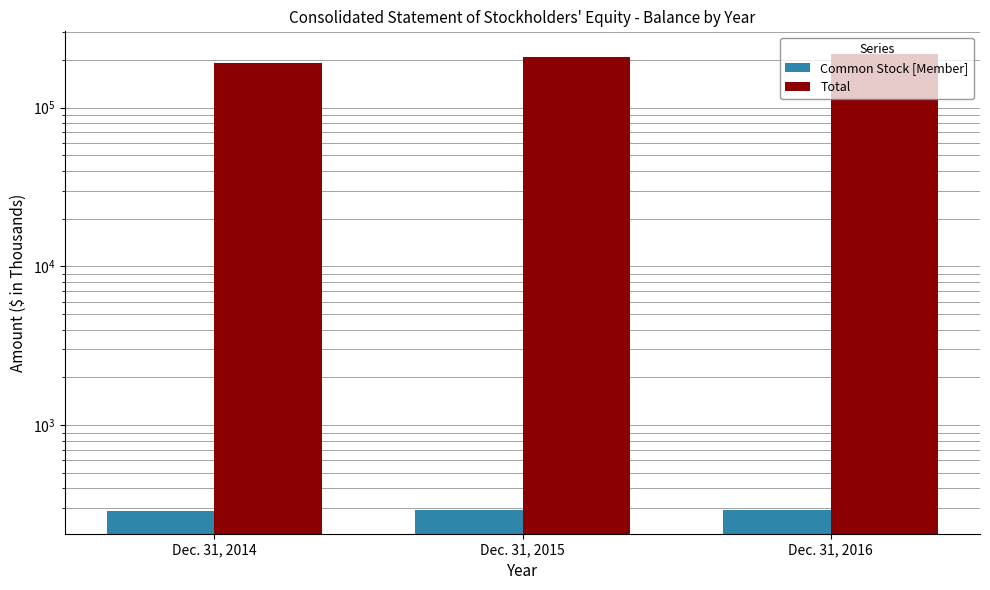

Does the chart contain stacked bars?

No